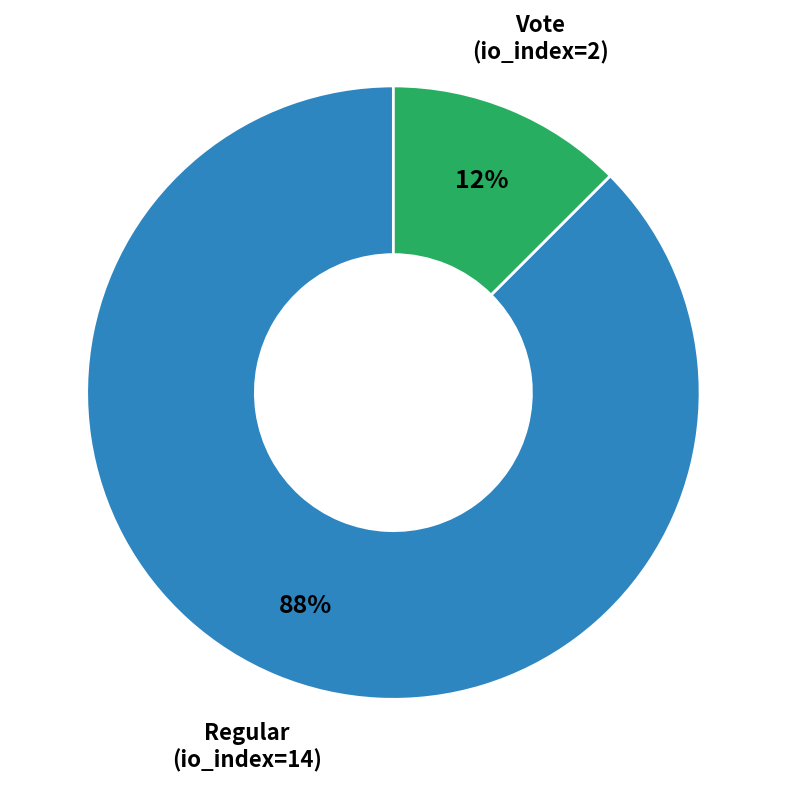

Does any single category account for the majority?

Yes